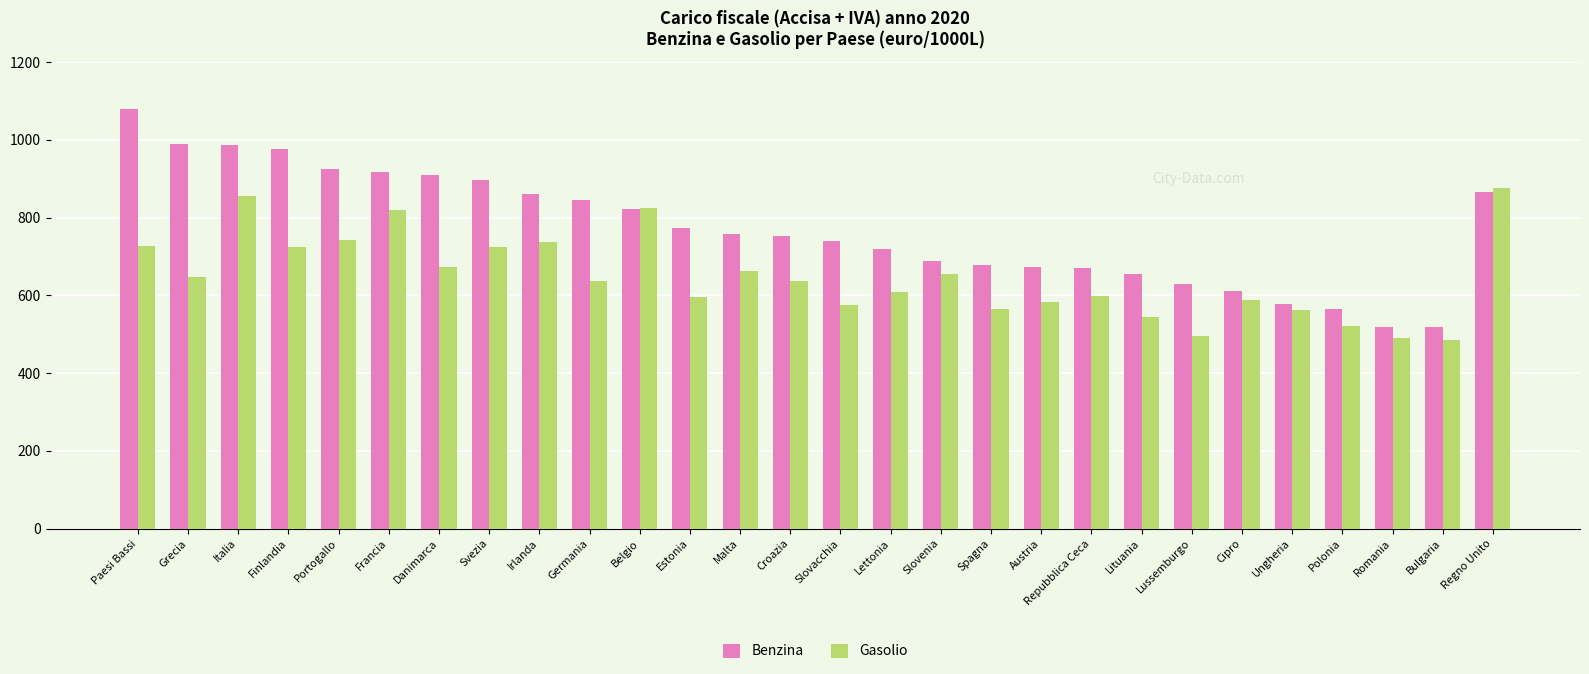

What is the difference between the highest and lowest values at Slovenia?

33